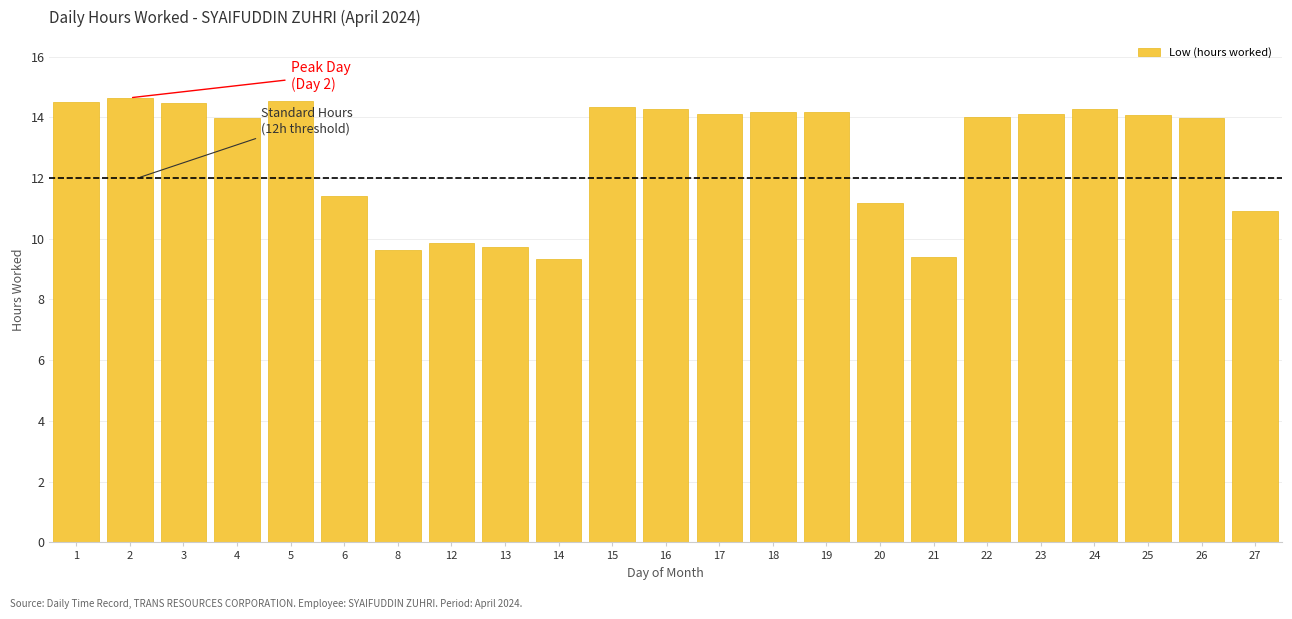

What is the maximum value shown in the chart?

14.6